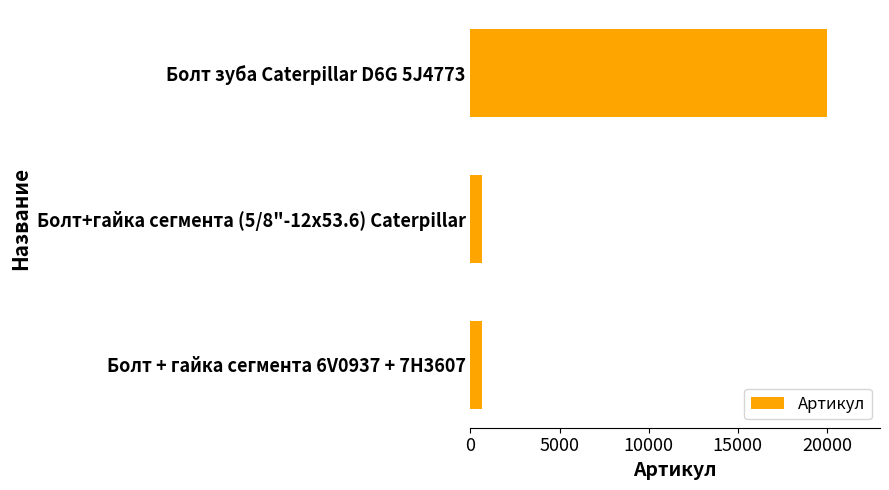

Where is the data nearest to the value 10326?

Болт+гайка сегмента (5/8"-12х53.6) Caterpillar